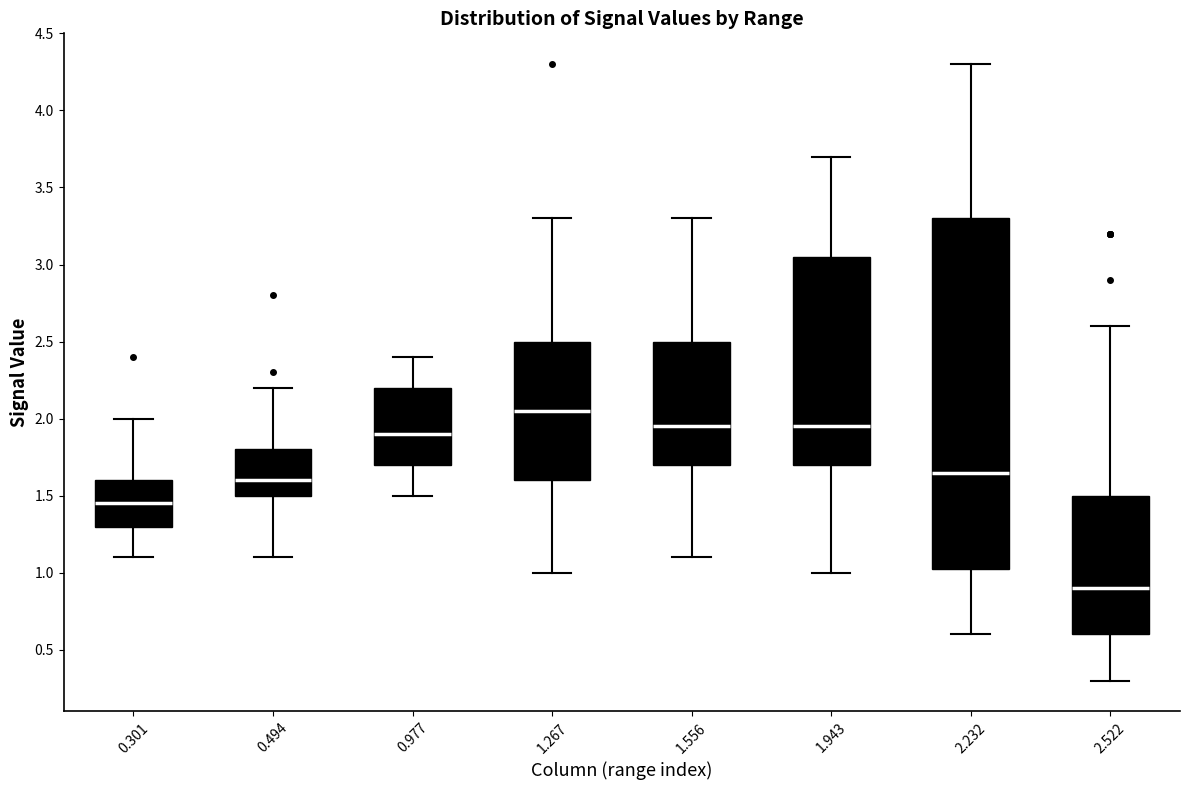

Reading left to right, transcribe this box plot: for each box, give where its median line is, the range the box spans, and where its two whiskers end, as read against the y-axis. The values are not printed on the chart, so give them approximately, as read against the axis.

0.301: median 1.45, box 1.30 to 1.60, whiskers 1.10 to 2.00
0.494: median 1.60, box 1.50 to 1.80, whiskers 1.10 to 2.20
0.977: median 1.90, box 1.70 to 2.20, whiskers 1.50 to 2.40
1.267: median 2.05, box 1.60 to 2.50, whiskers 1.00 to 3.30
1.556: median 1.95, box 1.70 to 2.50, whiskers 1.10 to 3.30
1.943: median 1.95, box 1.70 to 3.05, whiskers 1.00 to 3.70
2.232: median 1.65, box 1.05 to 3.30, whiskers 0.60 to 4.30
2.522: median 0.90, box 0.60 to 1.50, whiskers 0.30 to 2.60